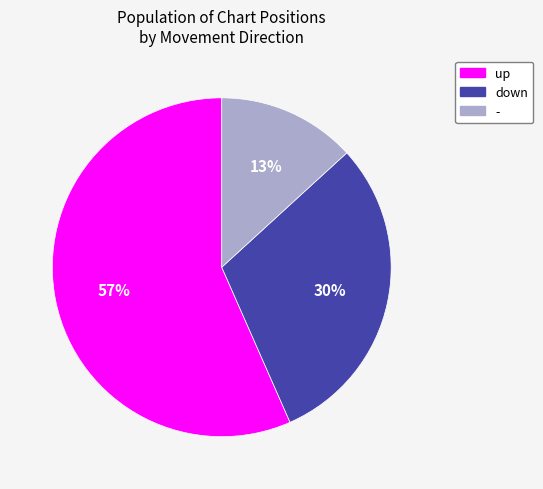

Rank the categories by value from lowest to highest.

-, down, up